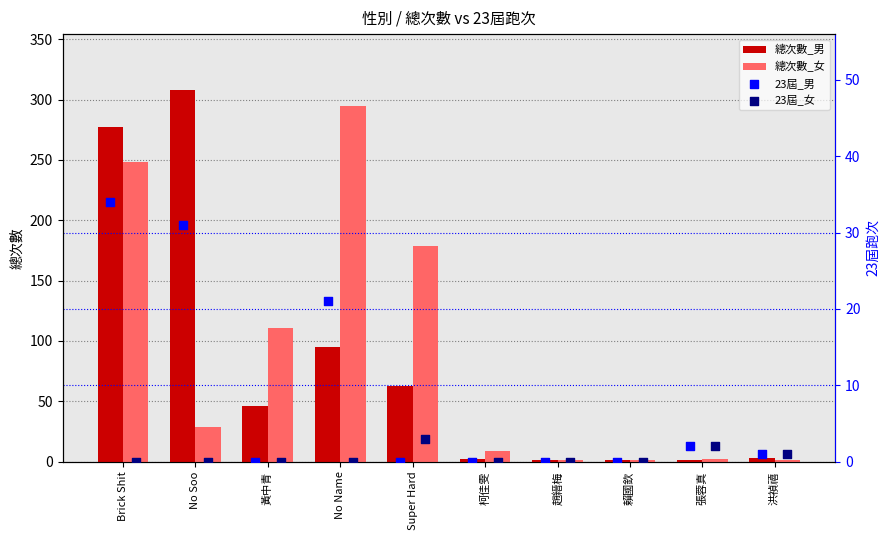

Which series contains the lowest Y value?

23屆_男